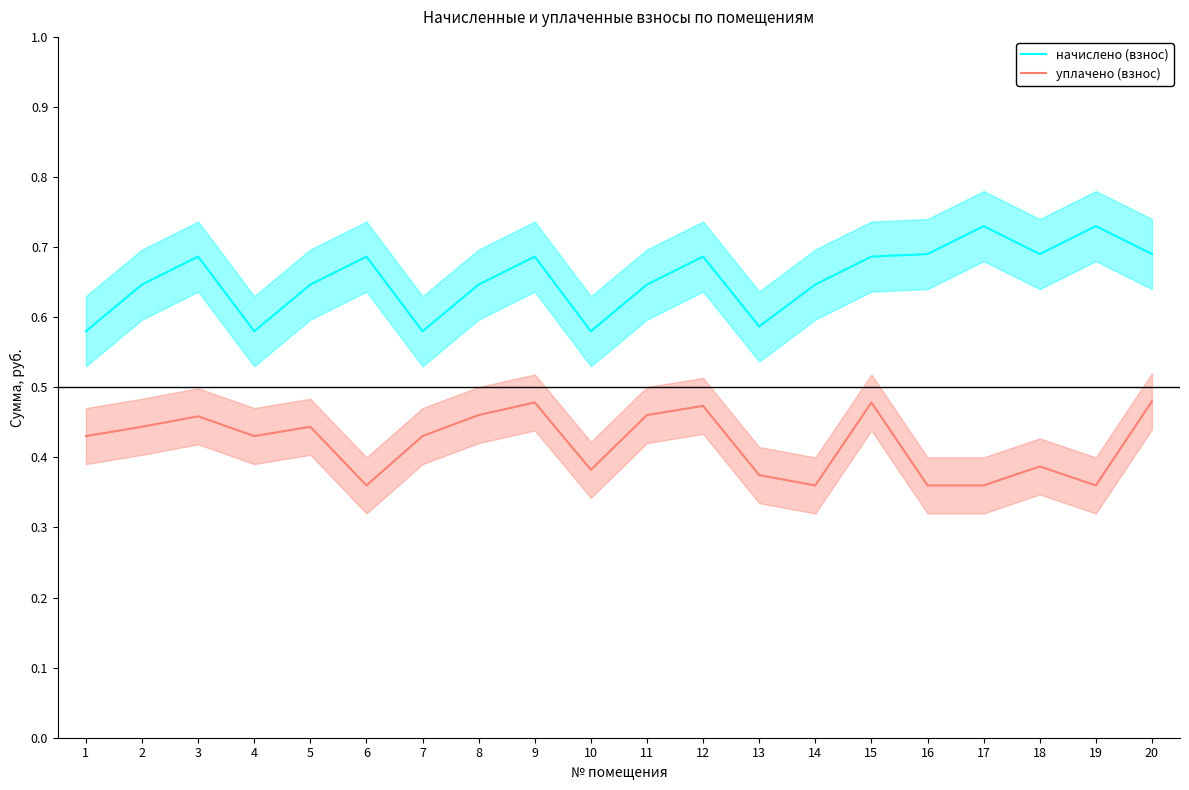

How many уплачено (взнос) values are between 0 and 1?

20